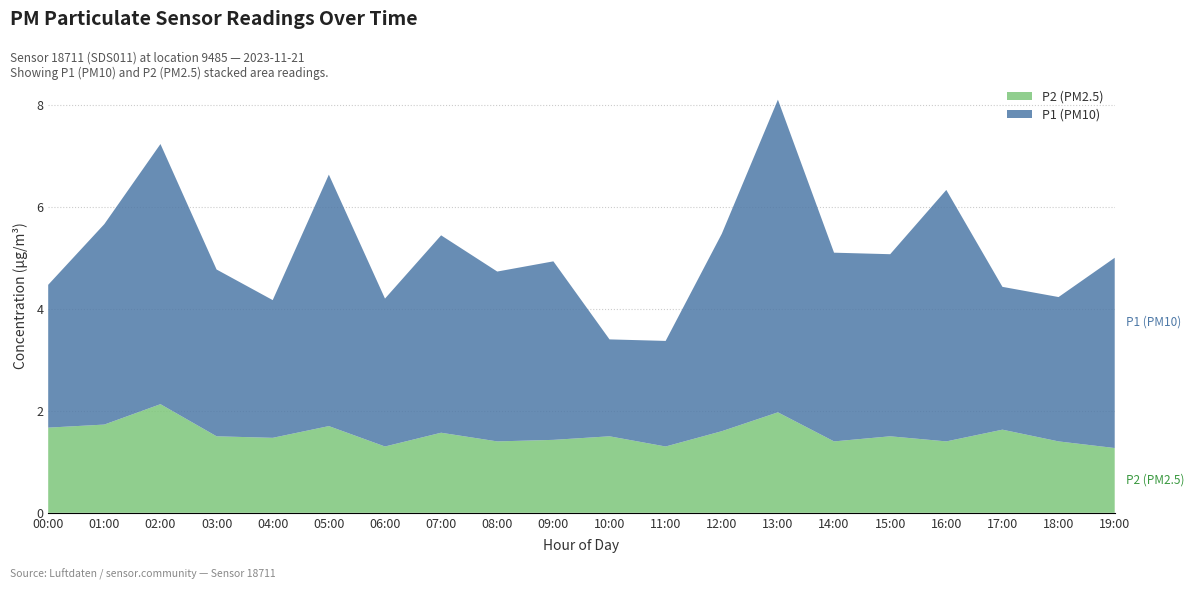

Reading left to right, transcribe all the data shown in this chart.

P1: 2.8	3.9	5.1	3.3	2.7	4.9	2.9	3.9	3.3	3.5	1.9	2.1	3.9	6.1	3.7	3.6	4.9	2.8	2.8	3.7
P2: 1.7	1.7	2.1	1.5	1.5	1.7	1.3	1.6	1.4	1.4	1.5	1.3	1.6	2.0	1.4	1.5	1.4	1.6	1.4	1.3